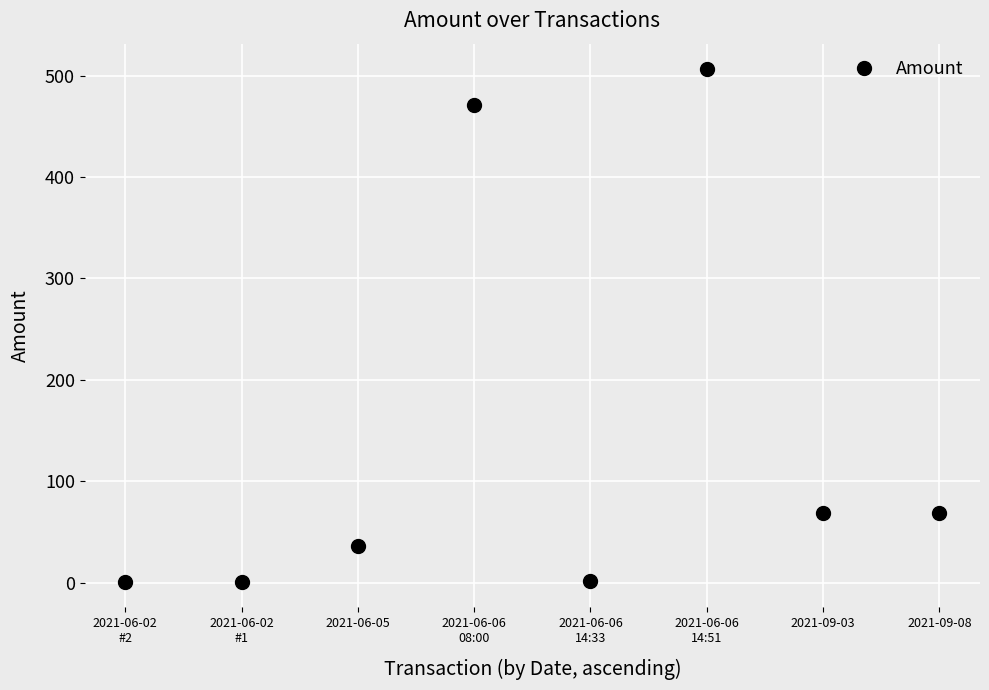

What position from the right is 2021-06-06
08:00?

5